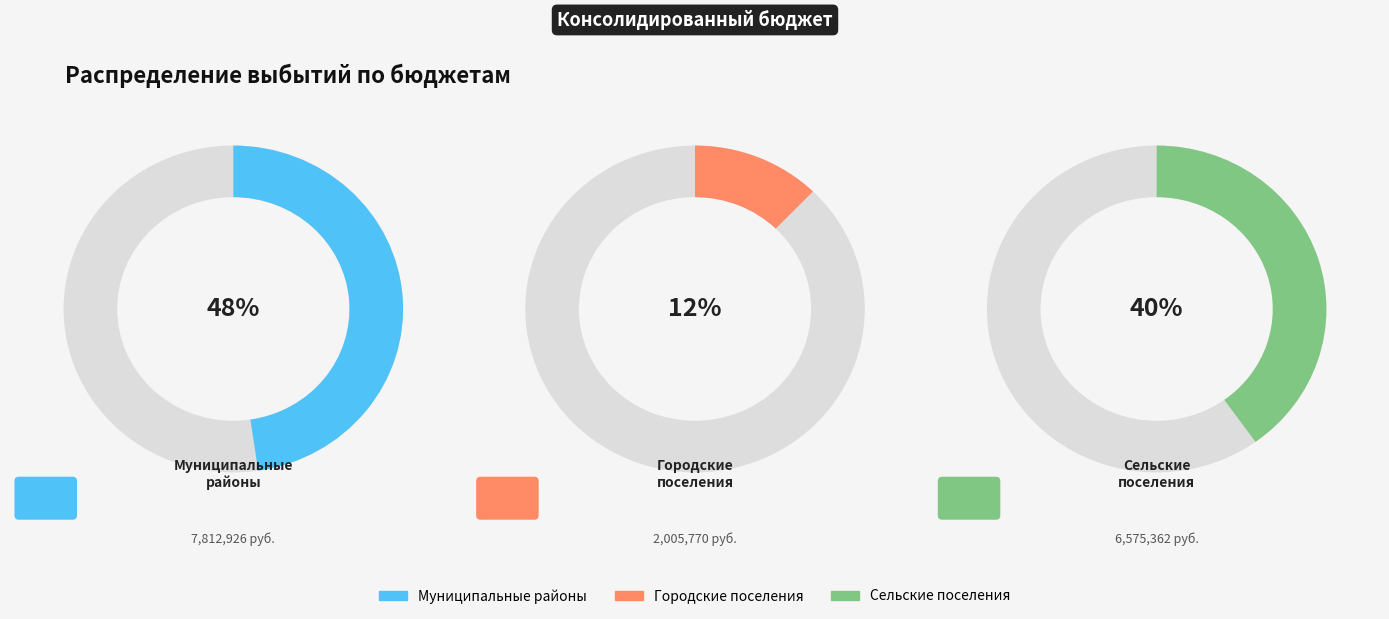

What is the ratio of the value at бюджеты сельских поселений to the value at бюджеты городских поселений?

3.3